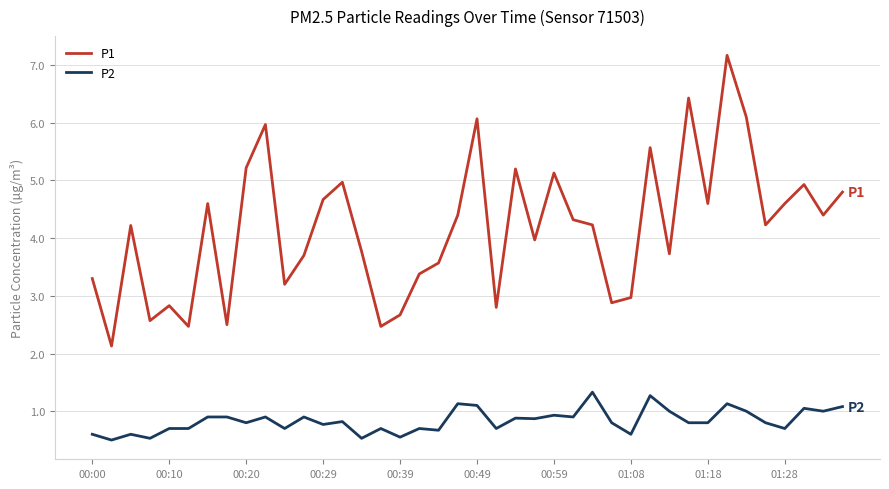

Which series has the largest total across all categories?

P1